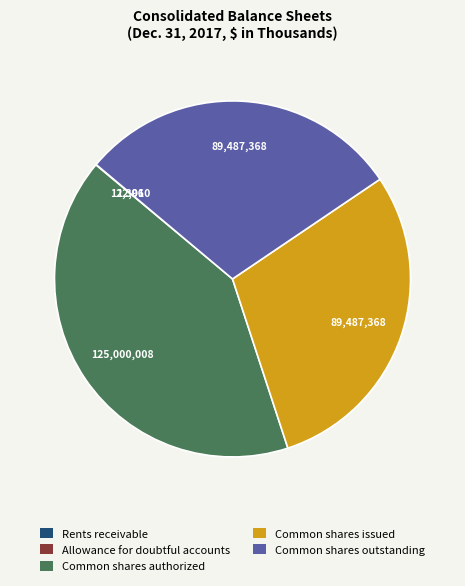

The Common shares outstanding slice represents 40% of the pie. True or false?

False